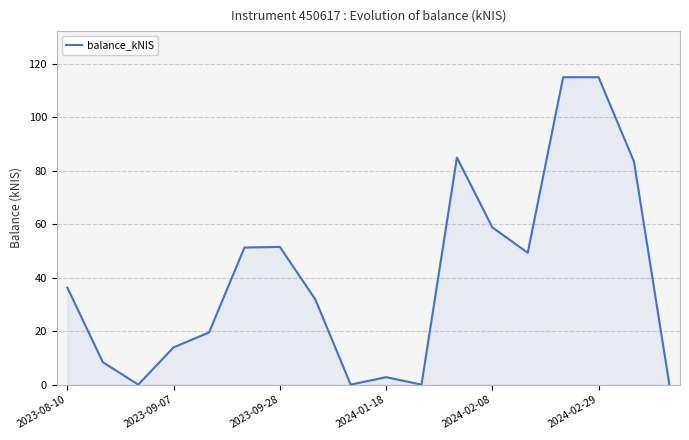

What is the difference between the maximum and minimum values?

115.0